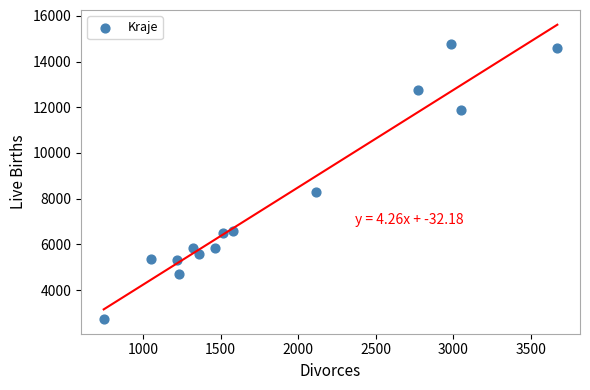

What is the range of X values (max minus min)?

2923